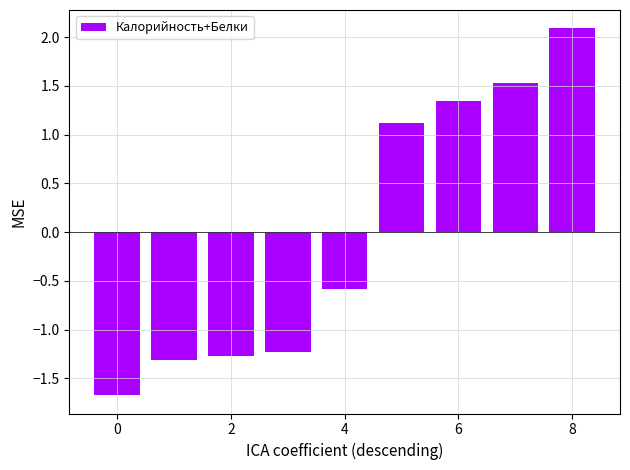

How many series are shown in this chart?

1